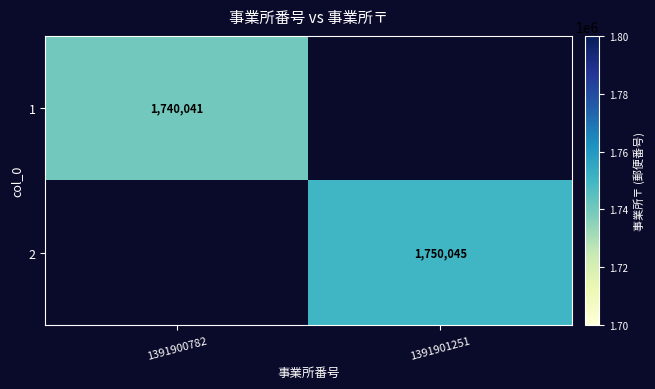

Is it true that 1 equals 2403726.2 at 1391900782?

False